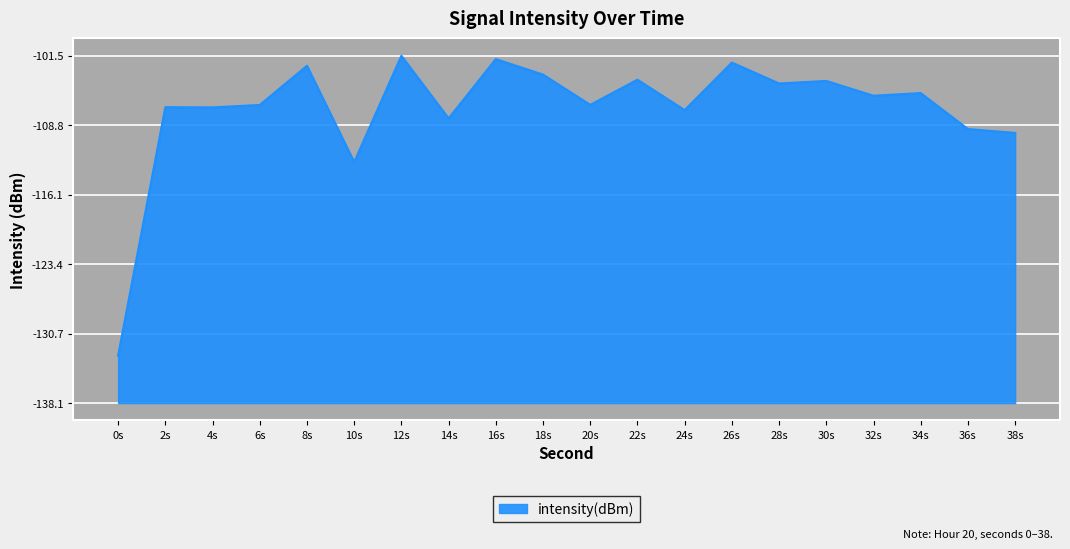

What is the difference between the maximum and minimum values?

31.6